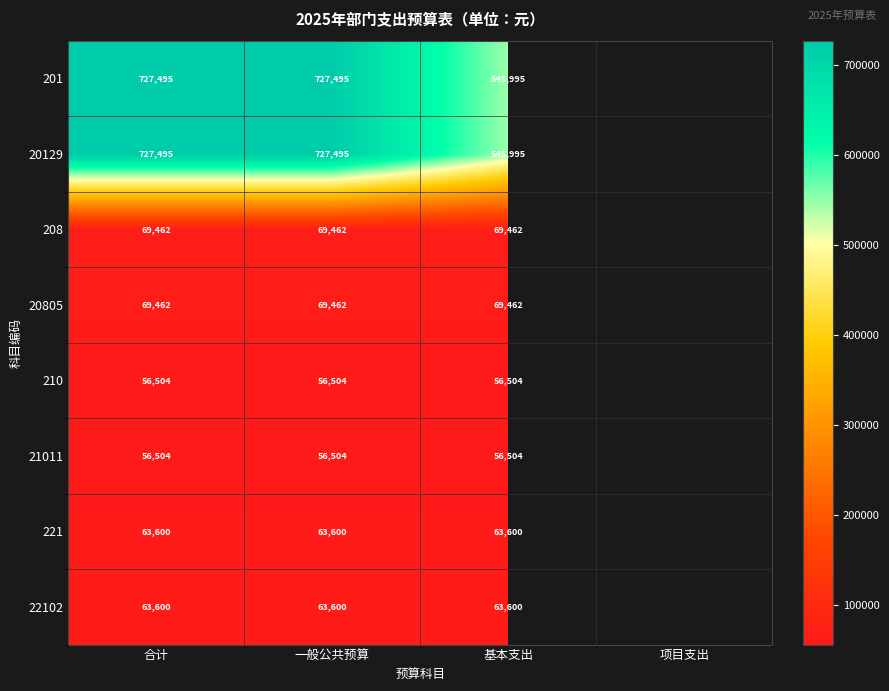

Is the value of 22102 at 基本支出 greater than the value of 20129 at 一般公共预算?

No